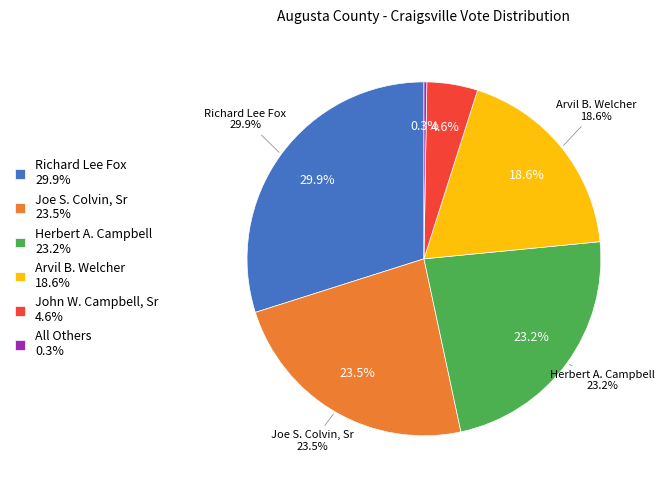

The All Others slice represents 11% of the pie. True or false?

False